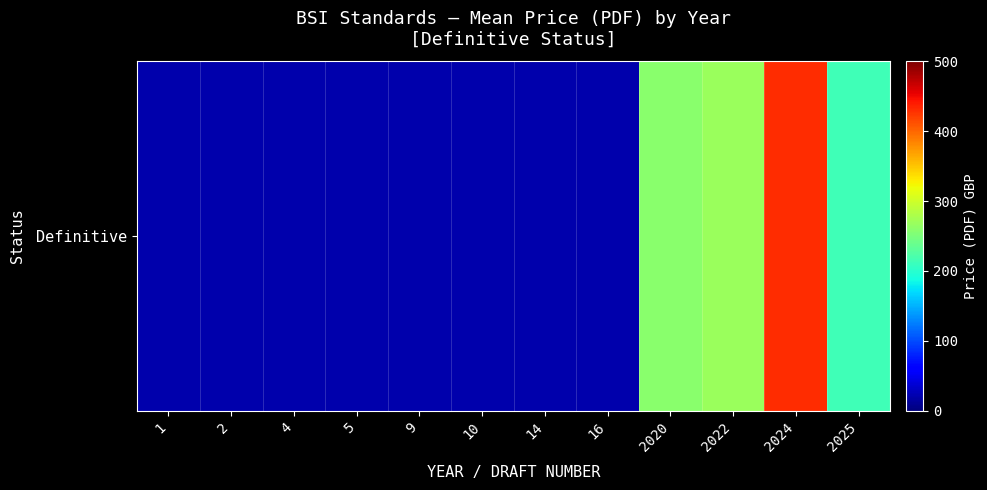

What is the average value?

110.9